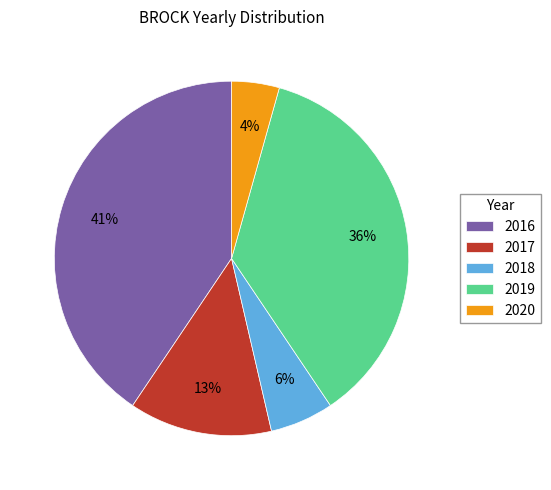

Is it true that 2019 is 49% of the pie?

False